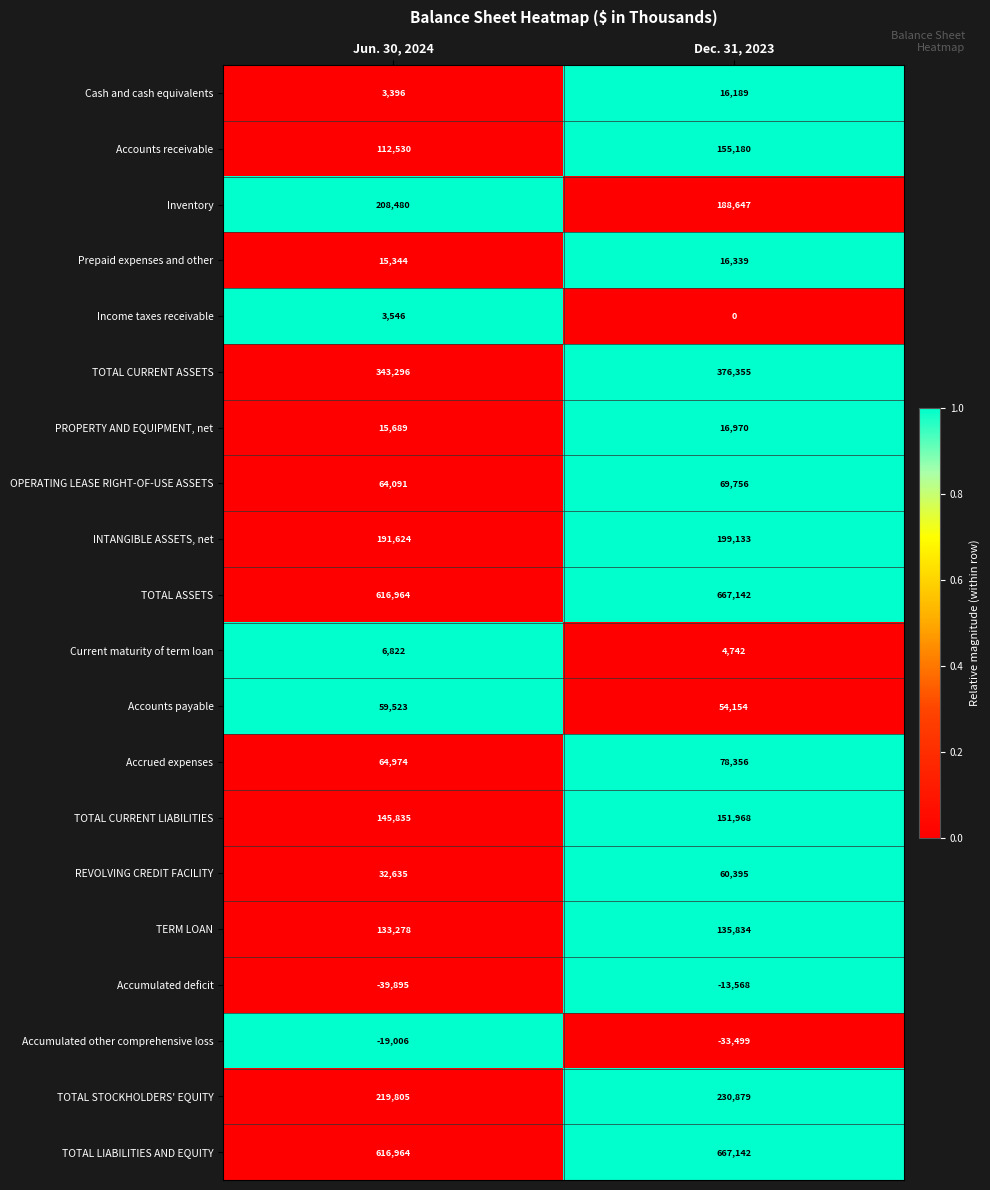

What is the greatest value displayed?

667142